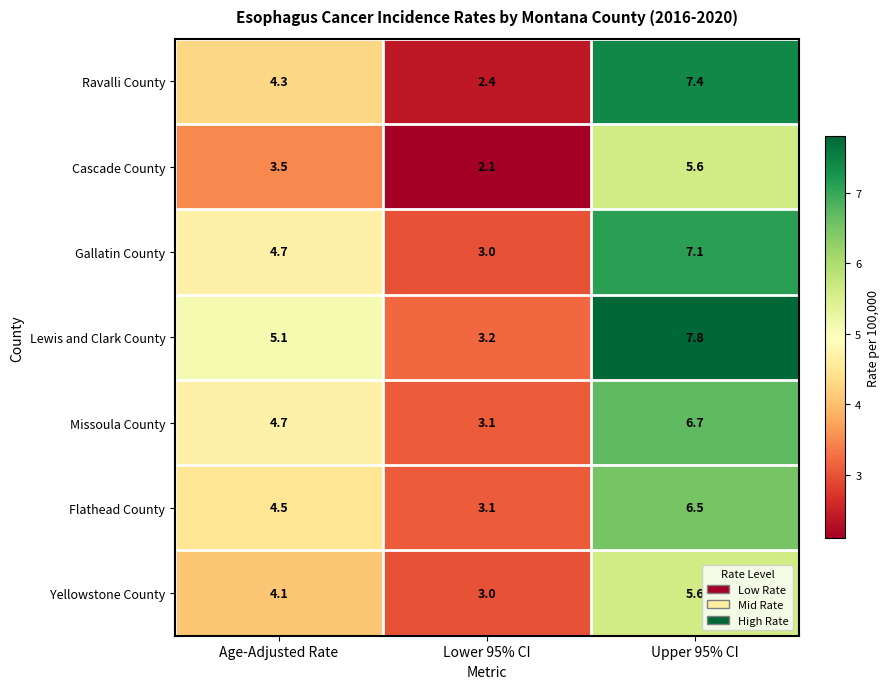

Where does the Lewis and Clark County series first go above 5?

Age-Adjusted Rate